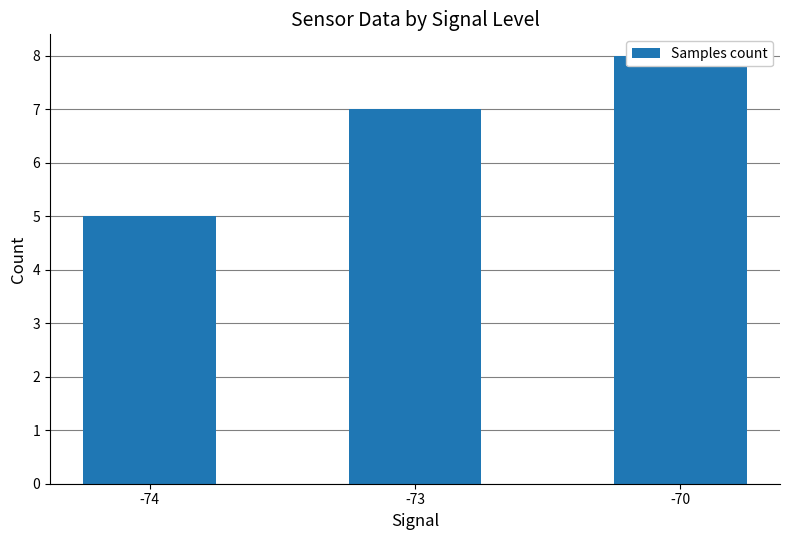

The value at -70 is 8. True or false?

True